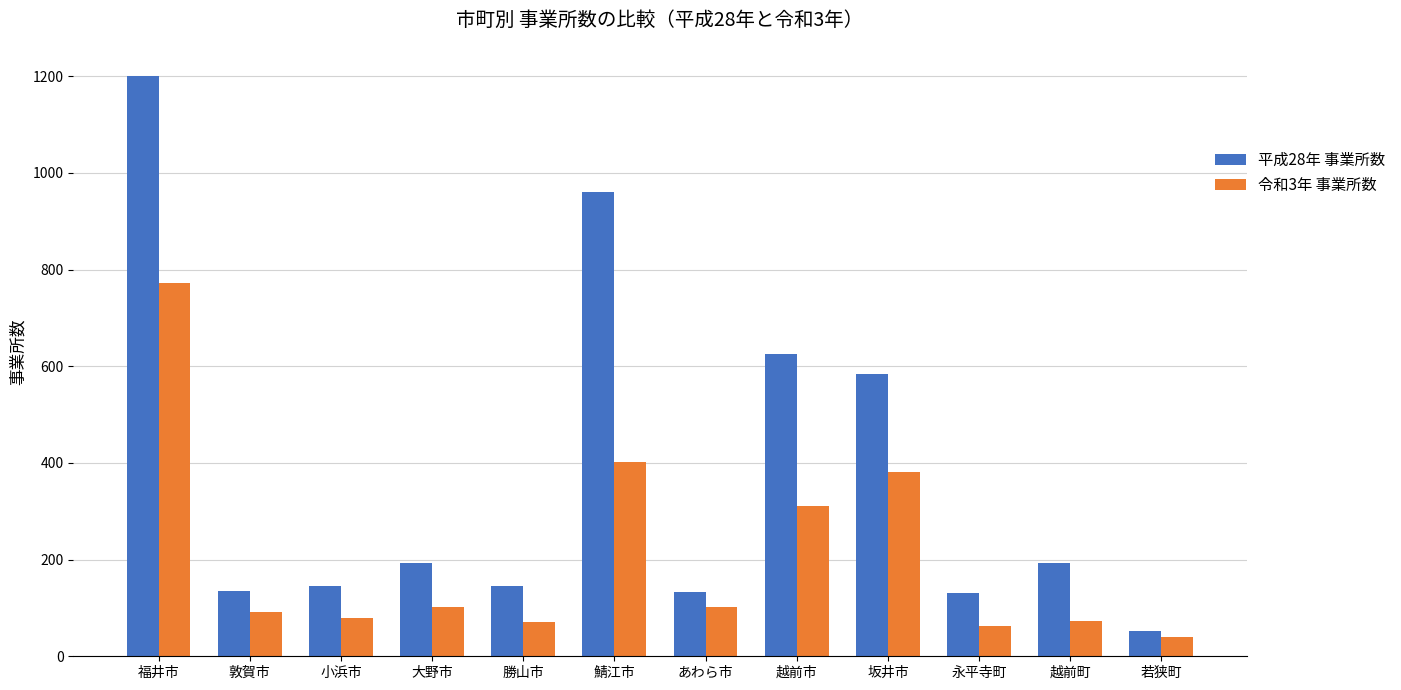

Rank the series by their maximum value, from highest to lowest.

平成28年 事業所数, 令和3年 事業所数